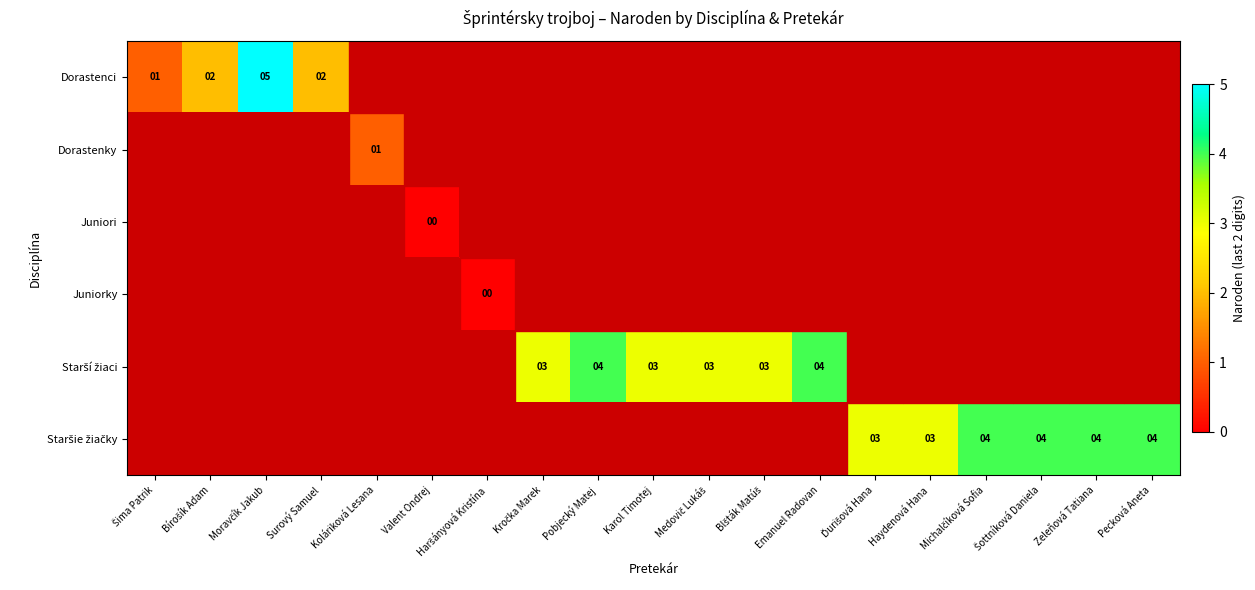

Which series has the widest spread of values?

Dorastenci